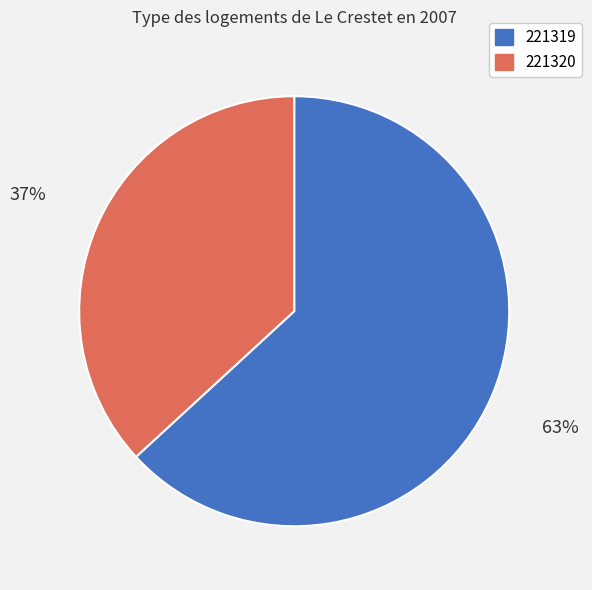

Which category accounts for the majority?

221319